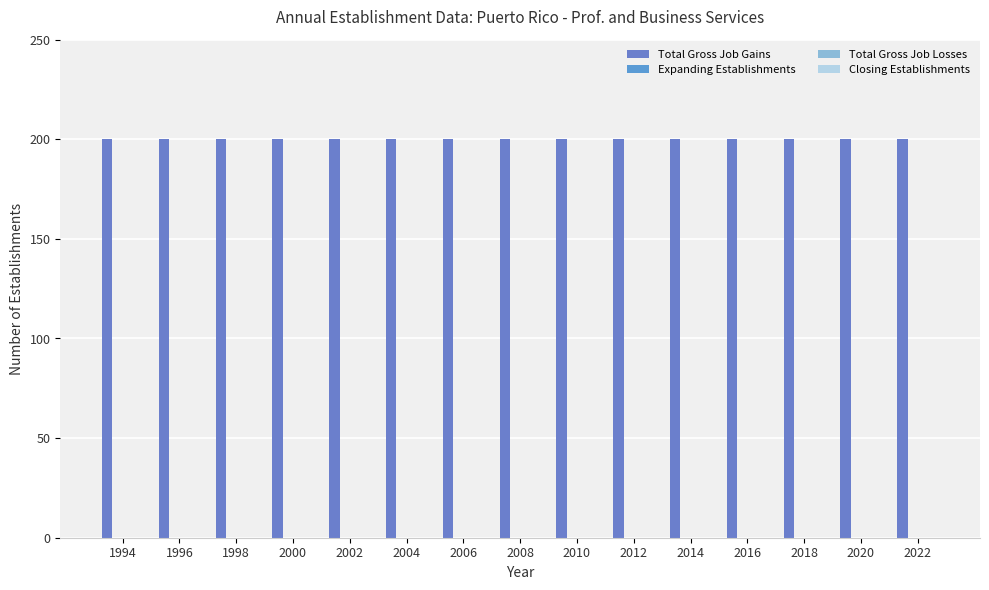

Rank the categories by Closing Establishments value from highest to lowest.

1994, 1996, 1998, 2000, 2002, 2004, 2006, 2008, 2010, 2012, 2014, 2016, 2018, 2020, 2022